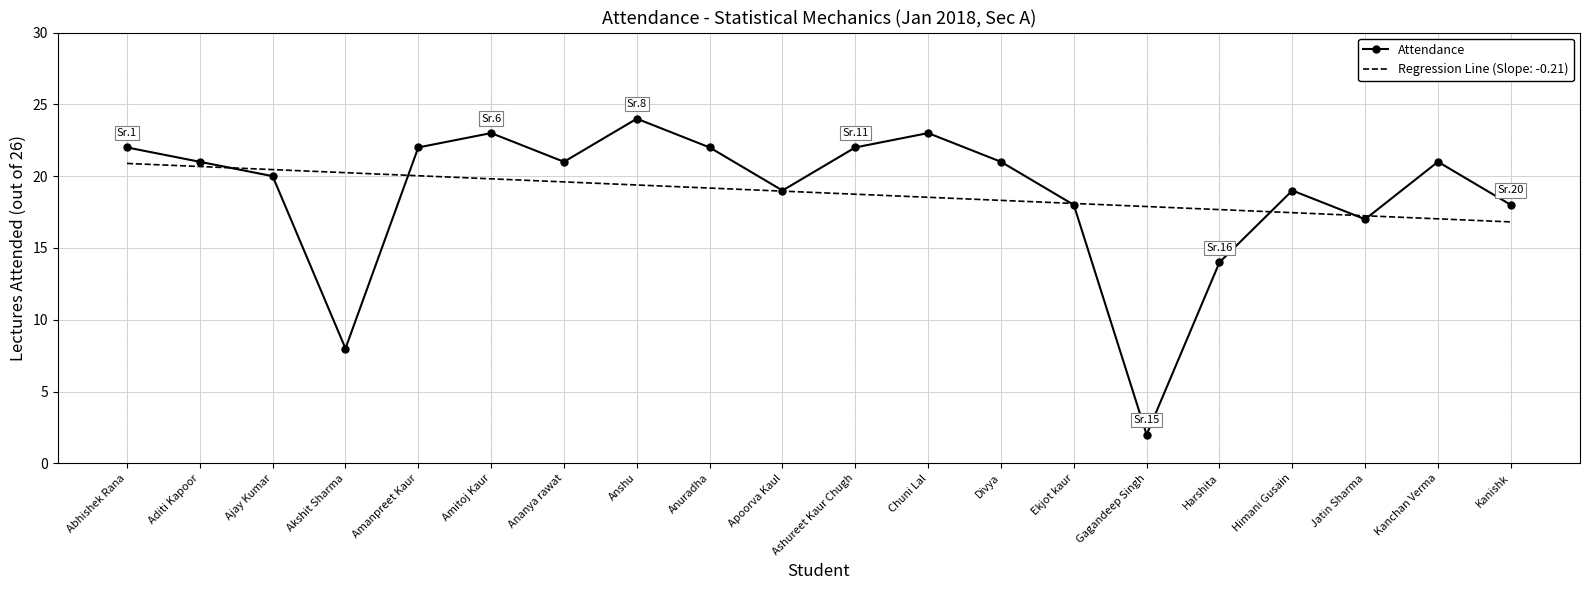

What position from the right is Ajay Kumar?

18